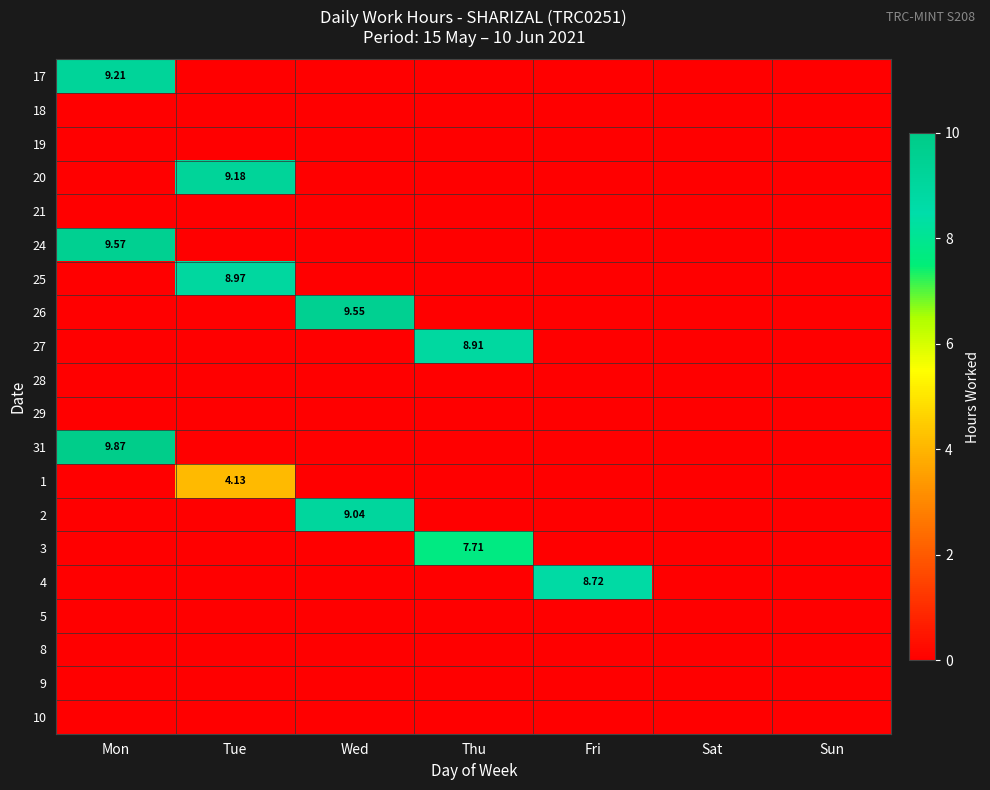

True or false: 18 has a value of 0.0 at Fri.

True